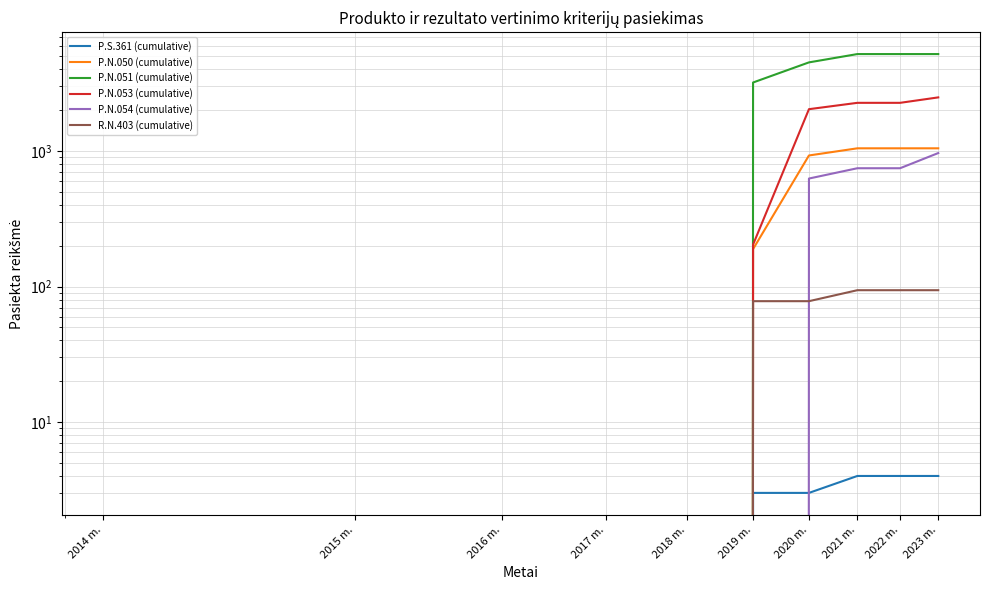

Reading right to left, transcribe all the data shown in this chart.

P.S.361 (cumulative): 4	4	4	3	3	0	0	0	0	0
P.N.050 (cumulative): 1048	1048	1048	928	189	0	0	0	0	0
P.N.051 (cumulative): 5199	5199	5199	4514	3207	0	0	0	0	0
P.N.053 (cumulative): 2490	2270	2270	2038	204	0	0	0	0	0
P.N.054 (cumulative): 967	747	747	627	0	0	0	0	0	0
R.N.403 (cumulative): 94	94	94	78	78	0	0	0	0	0